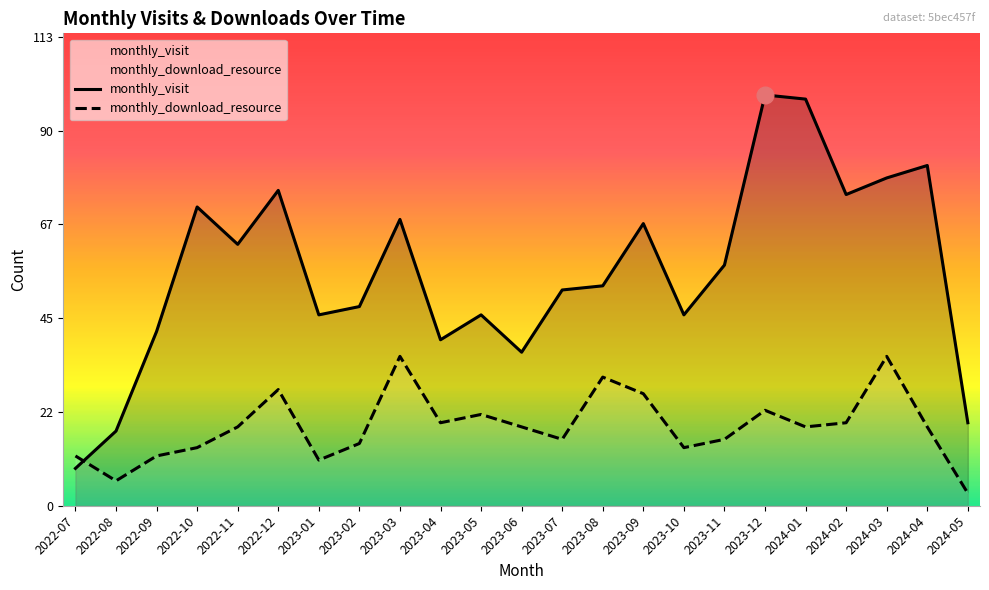

What is the difference between the highest and lowest values at 2023-02?

33